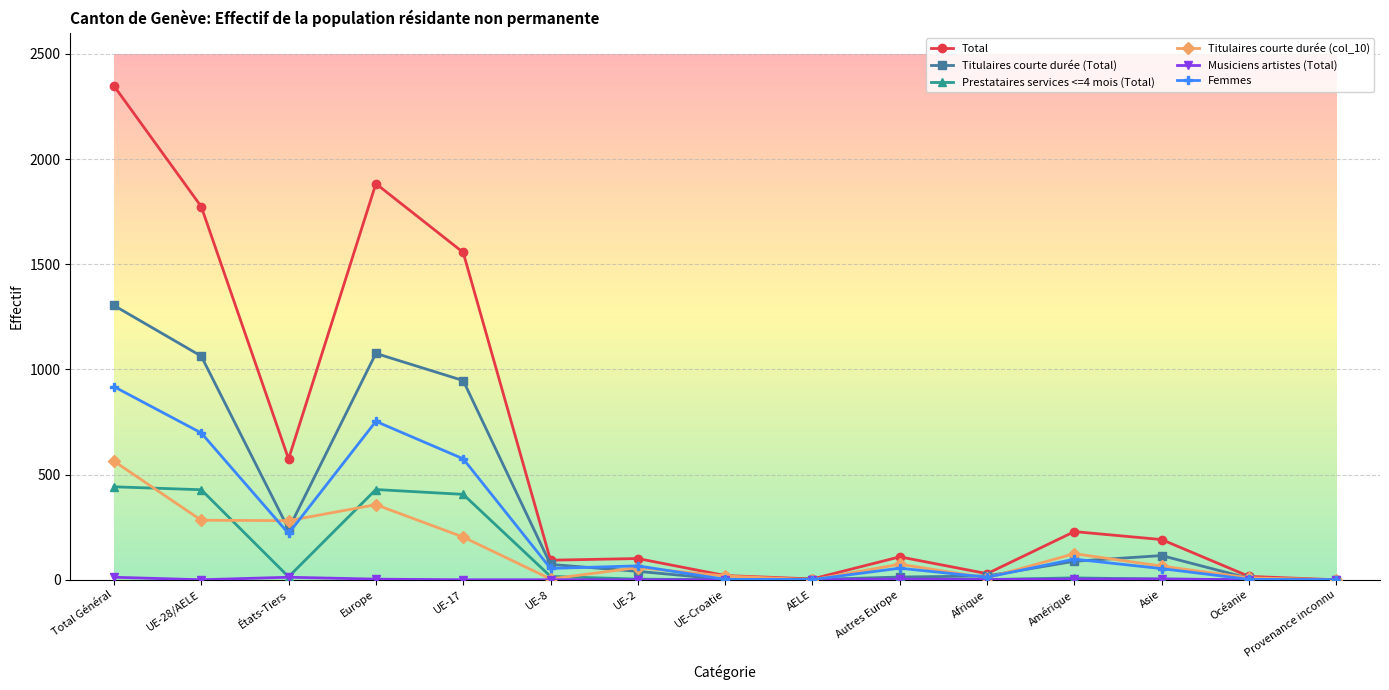

True or false: Femmes has a value of 187 at Total Général.

False